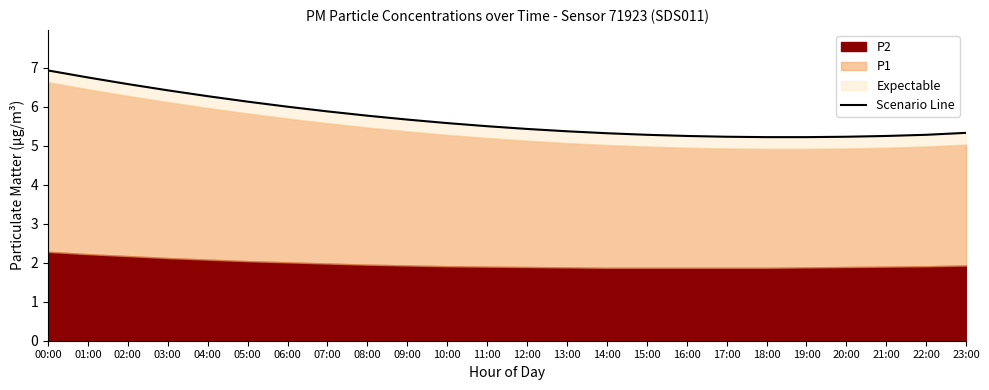

What is the label of the 9th point from the left?

08:00